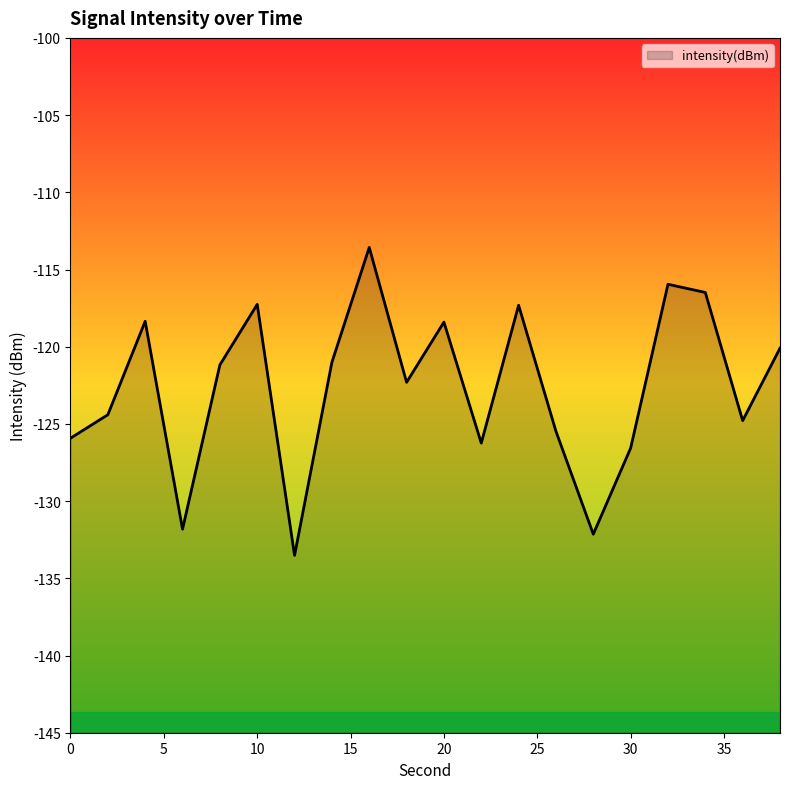

What is the sum of the values at 38 and 32?

-236.1